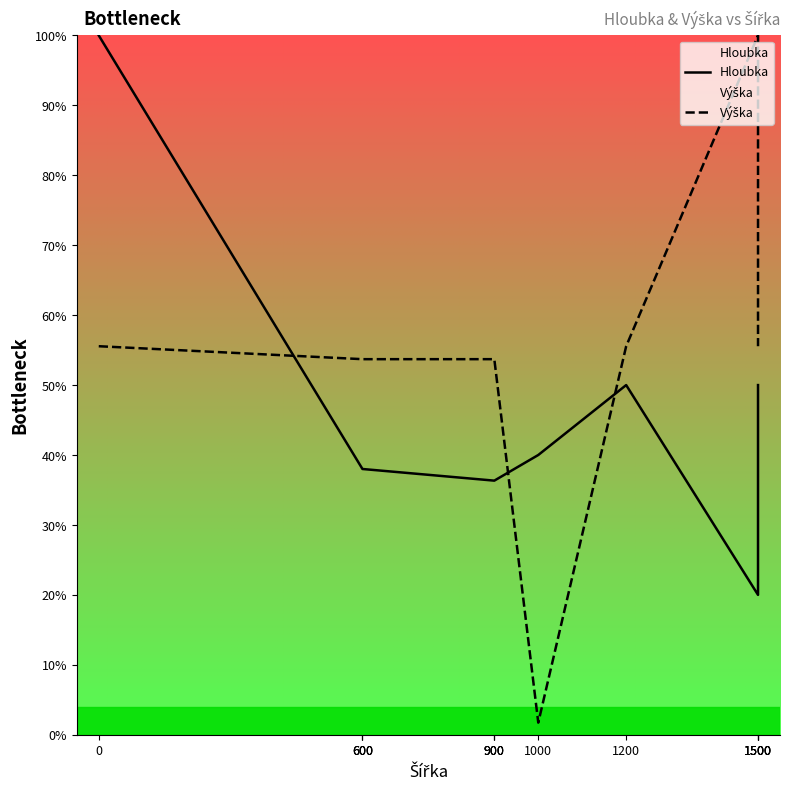

At which label does Výška reach its peak?

1500